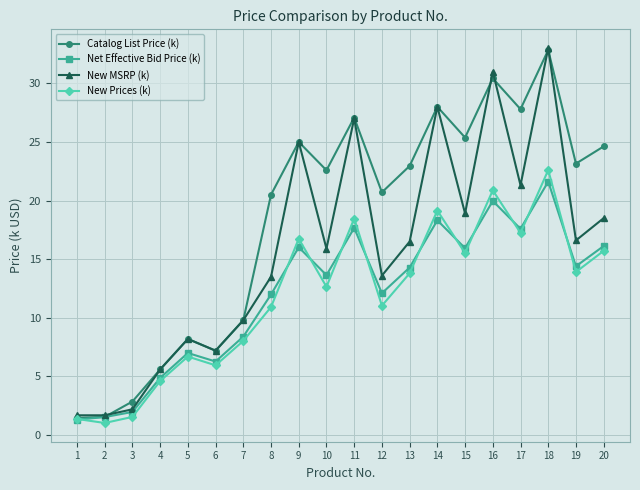

What is the difference between the highest and lowest values at 17?

10.5